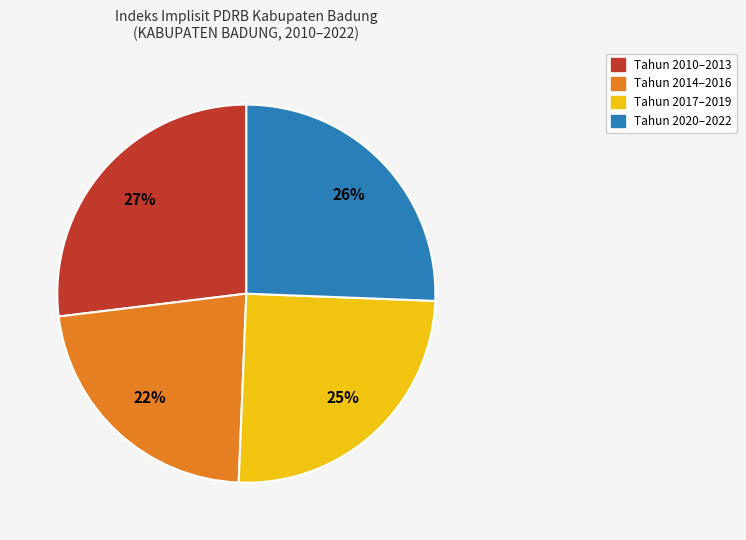

Count the number of slices in the pie.

4